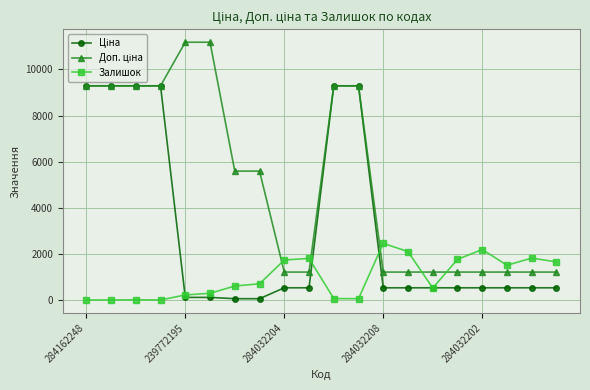

At how many categories does at least one series exceed 3221?

10